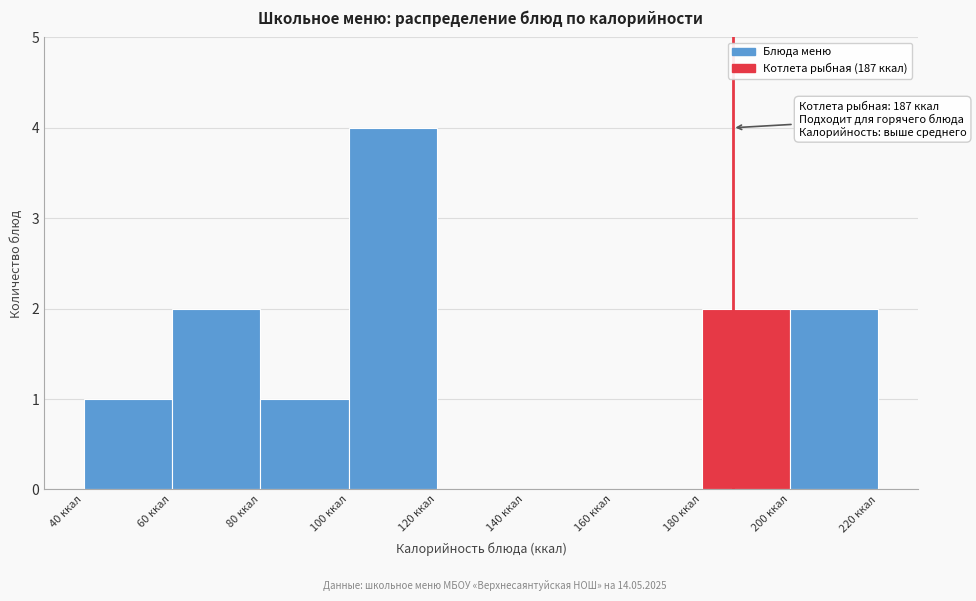

Over which range of the x-axis is the bar tallest?

100 to 120